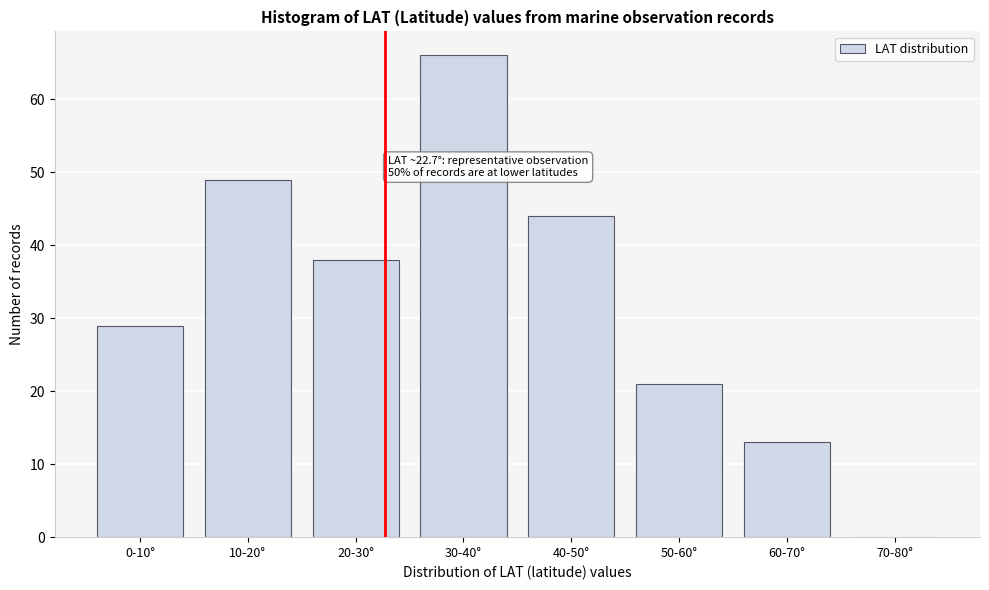

Reading left to right, transcribe all the data shown in this chart.

0-10°=29	10-20°=49	20-30°=38	30-40°=66	40-50°=44	50-60°=21	60-70°=13	70-80°=0